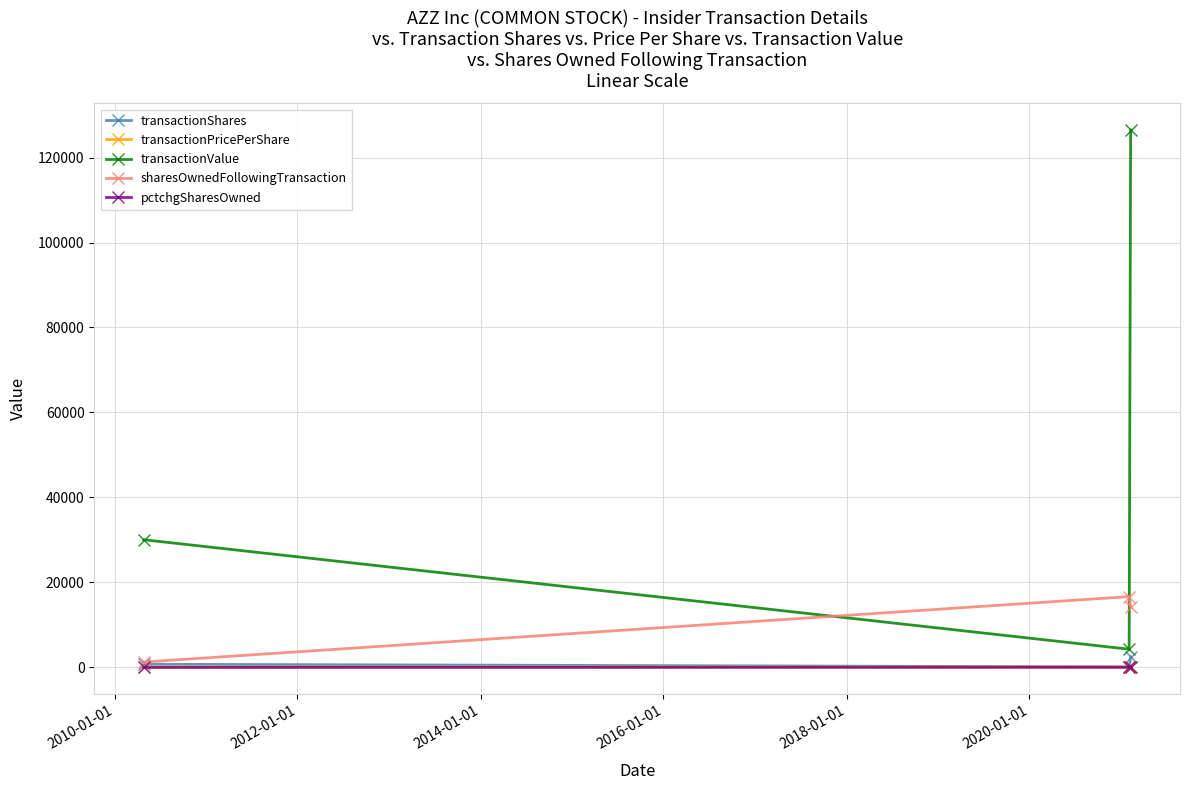

Which series has the largest range (max minus min)?

transactionValue